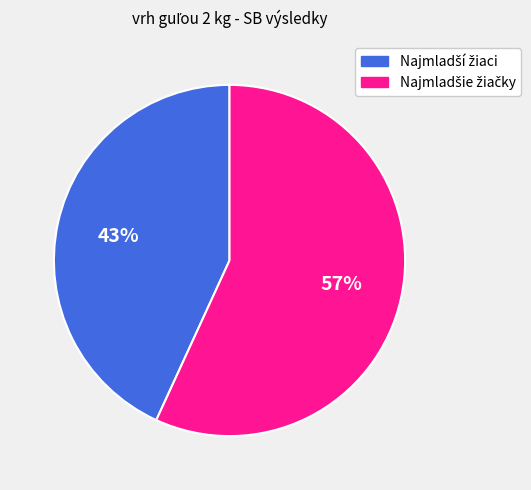

How many slices are in this pie chart?

2